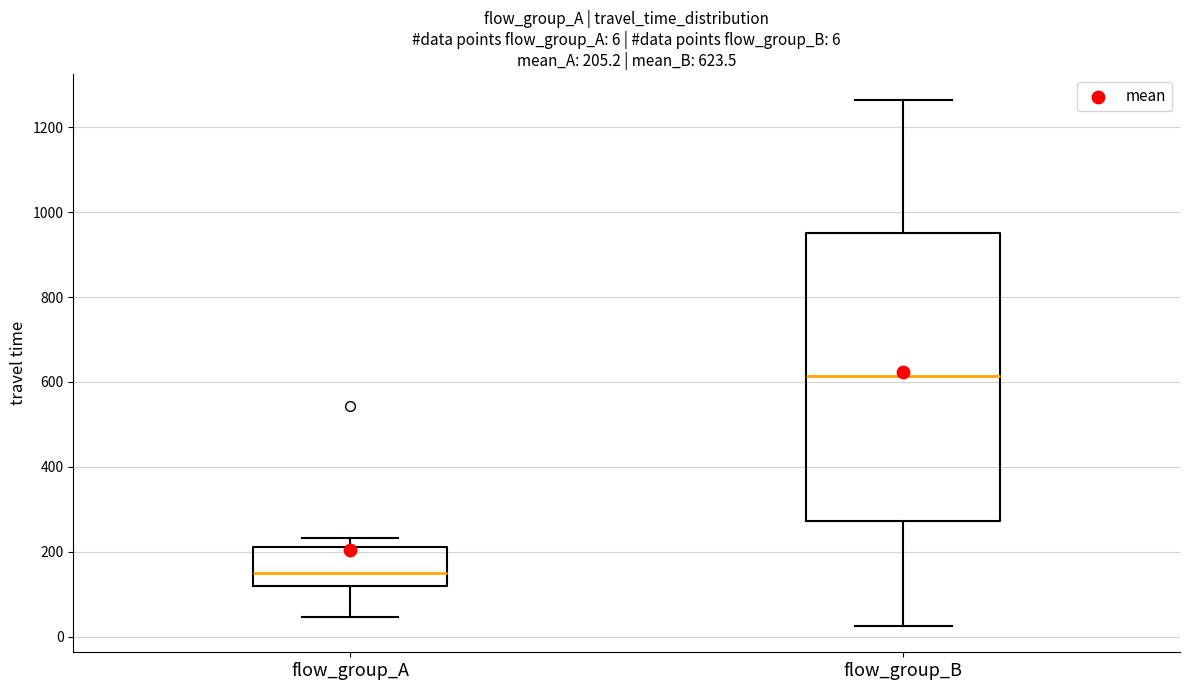

Which box has the highest median line?

flow_group_B